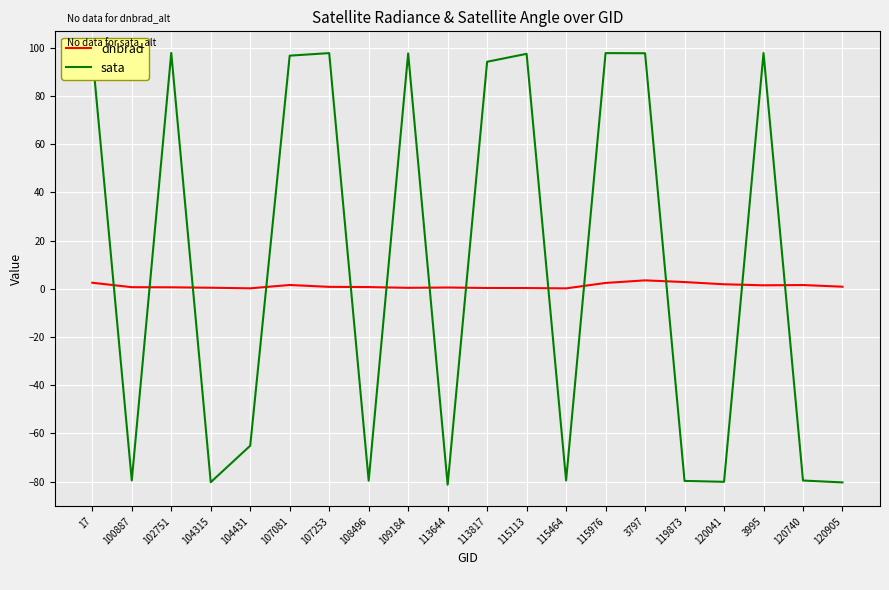

Count the number of categories in the chart.

20